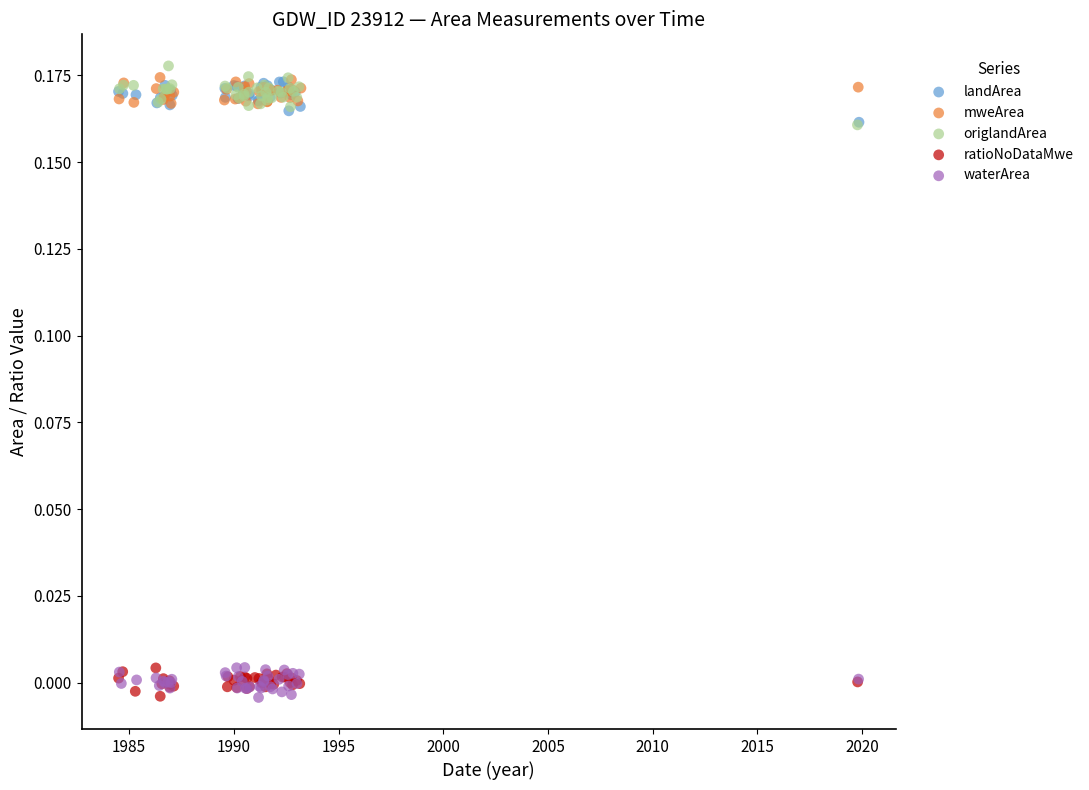

What are all the series names shown in the legend?

landArea, mweArea, origlandArea, ratioNoDataMwe, waterArea